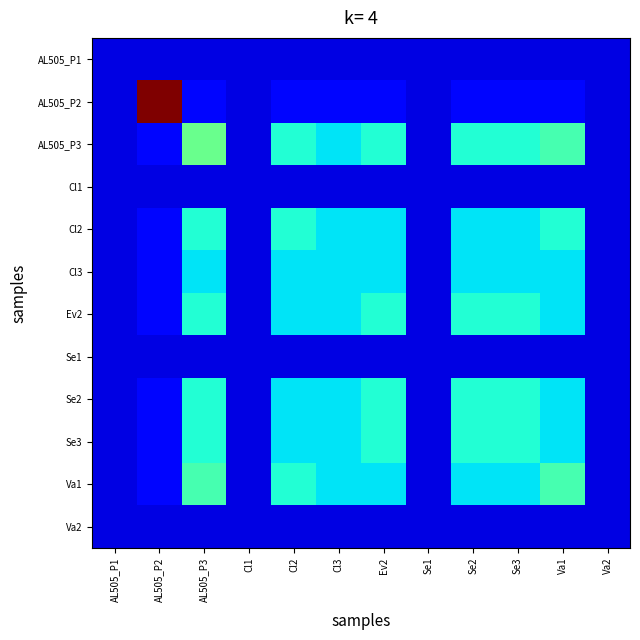

Rank the series by their maximum value, from highest to lowest.

AL505_P2, AL505_P3, Va1, Cl2, Ev2, Se2, Se3, Cl3, AL505_P1, Cl1, Se1, Va2